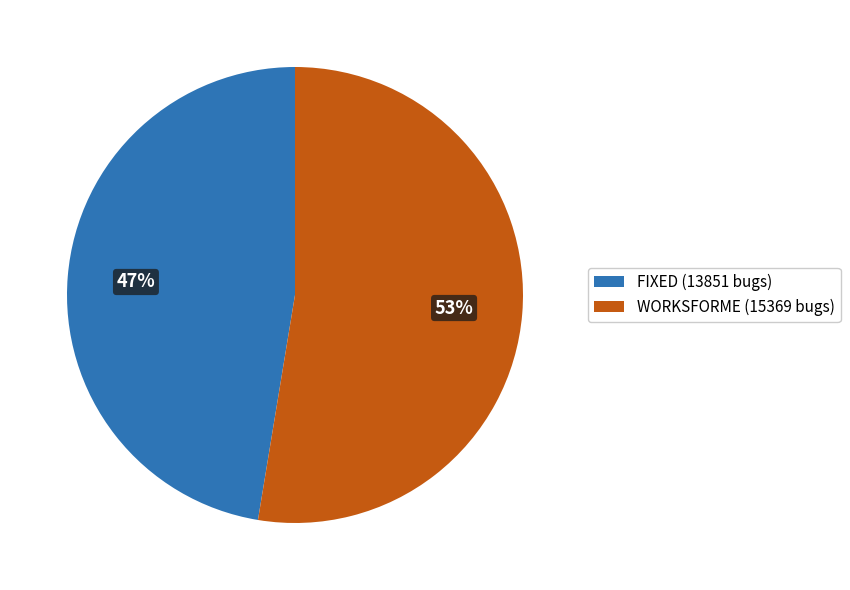

What is the ratio of the value at FIXED to the value at WORKSFORME?

0.9